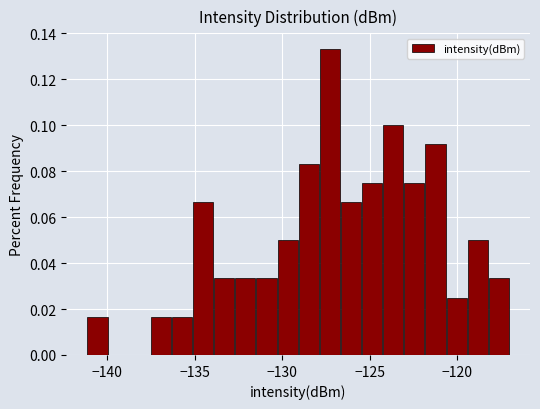

Around what value on the x-axis is the tallest bar? Give the approximate position of its centre, as read against the axis.

-127.5